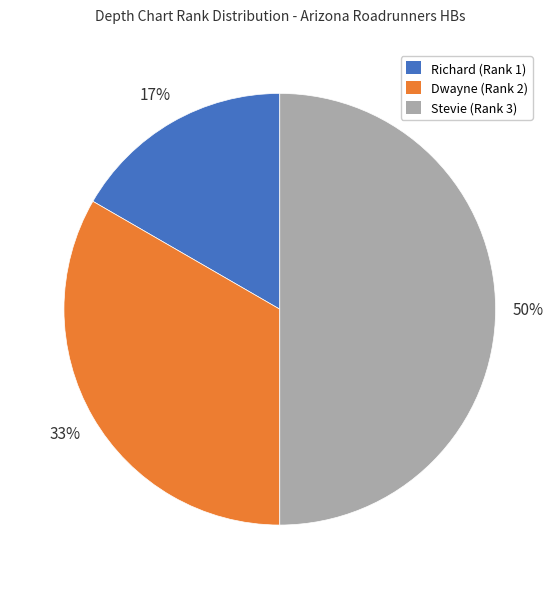

Which slice is the largest?

Stevie